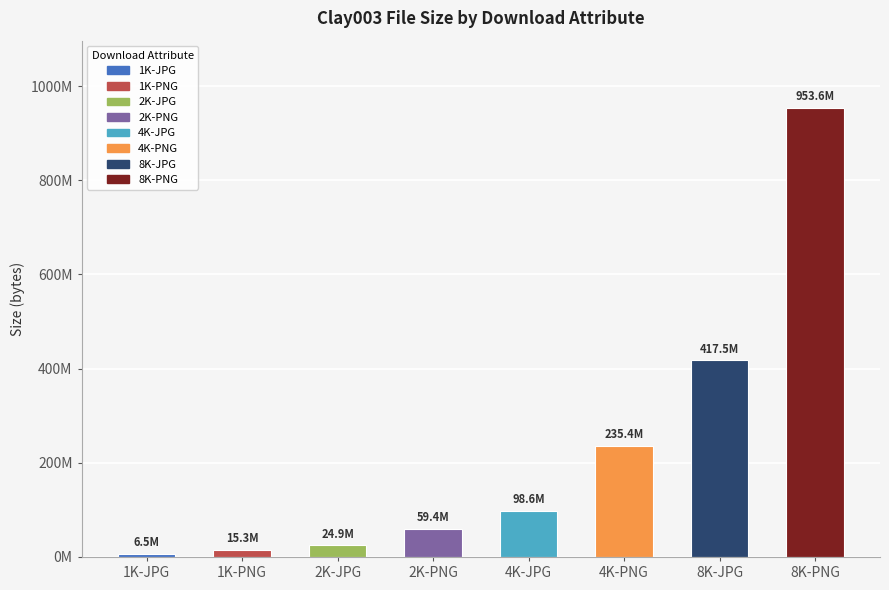

Count the number of values greater than 98576245.

3